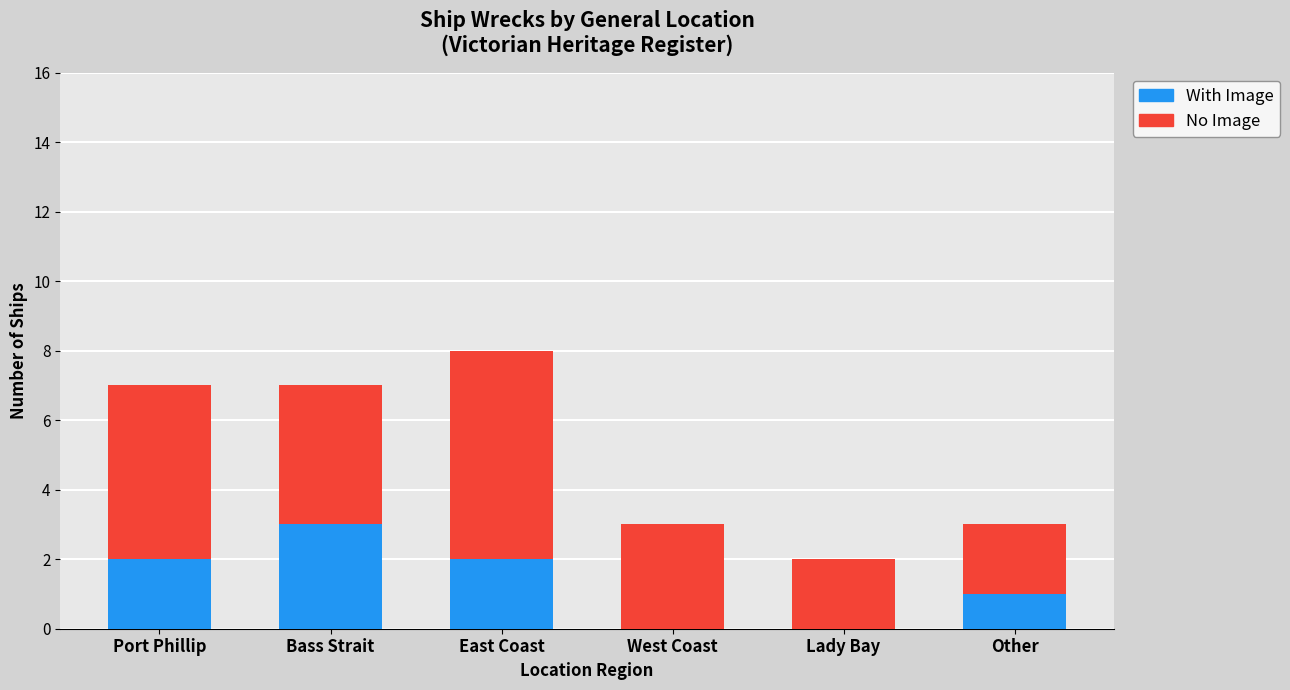

True or false: With Image has a value of 1 at Lady Bay.

False